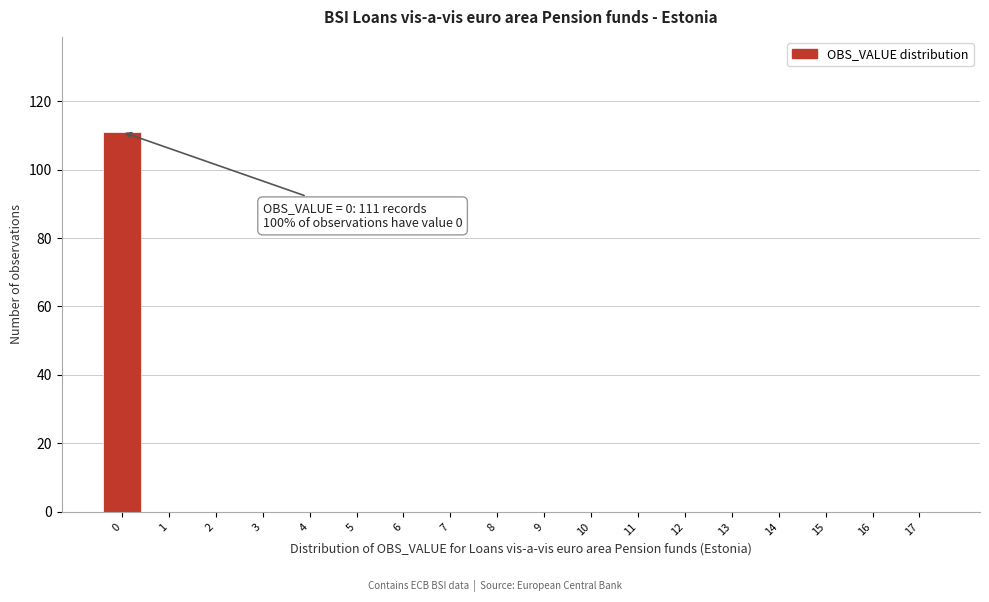

Reading left to right, what are all the values shown in this chart?

0=111	1=0	2=0	3=0	4=0	5=0	6=0	7=0	8=0	9=0	10=0	11=0	12=0	13=0	14=0	15=0	16=0	17=0